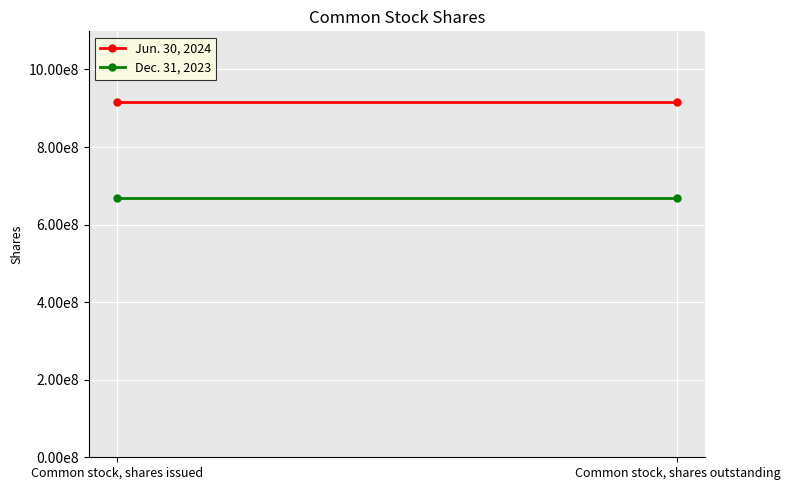

Reading left to right, transcribe all the data shown in this chart.

Jun. 30, 2024: 915200201	915200201
Dec. 31, 2023: 669519349	669519349